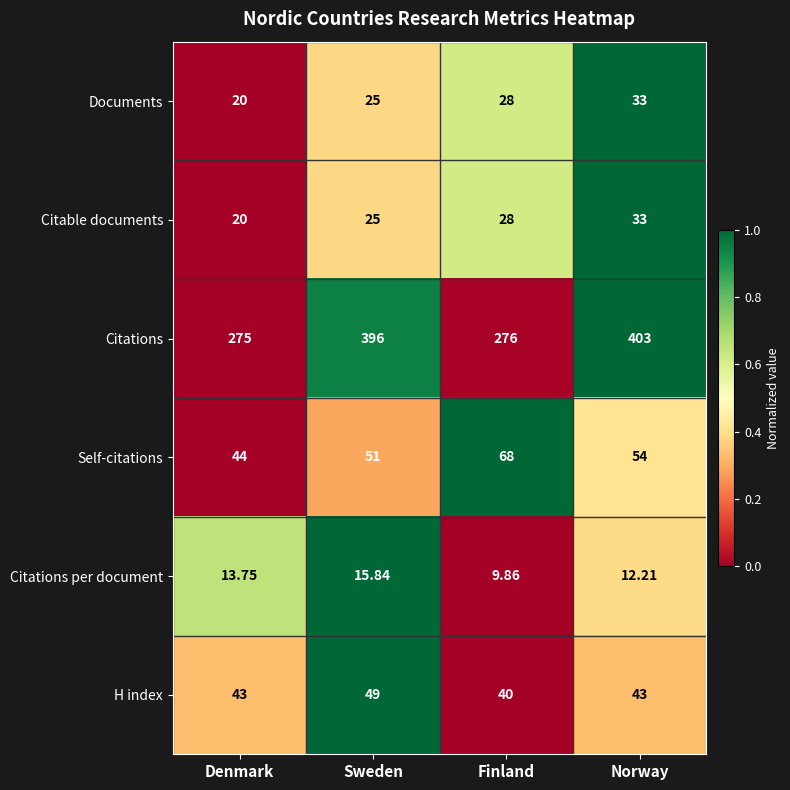

Which category has the highest value across all series?

Norway